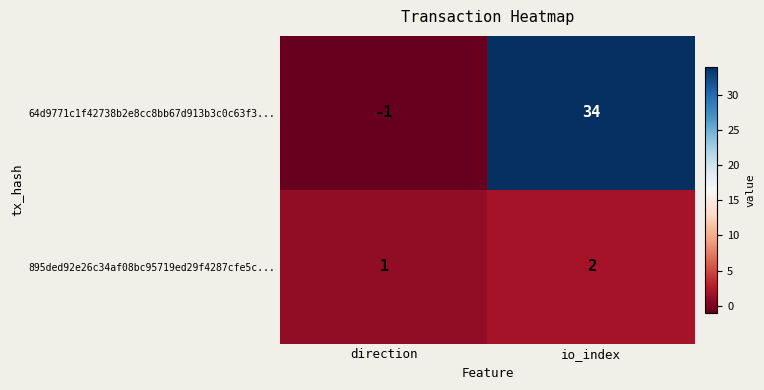

The value of 895ded92e26c34af08bc95719ed29f4287cfe5c... at io_index is 1. True or false?

False